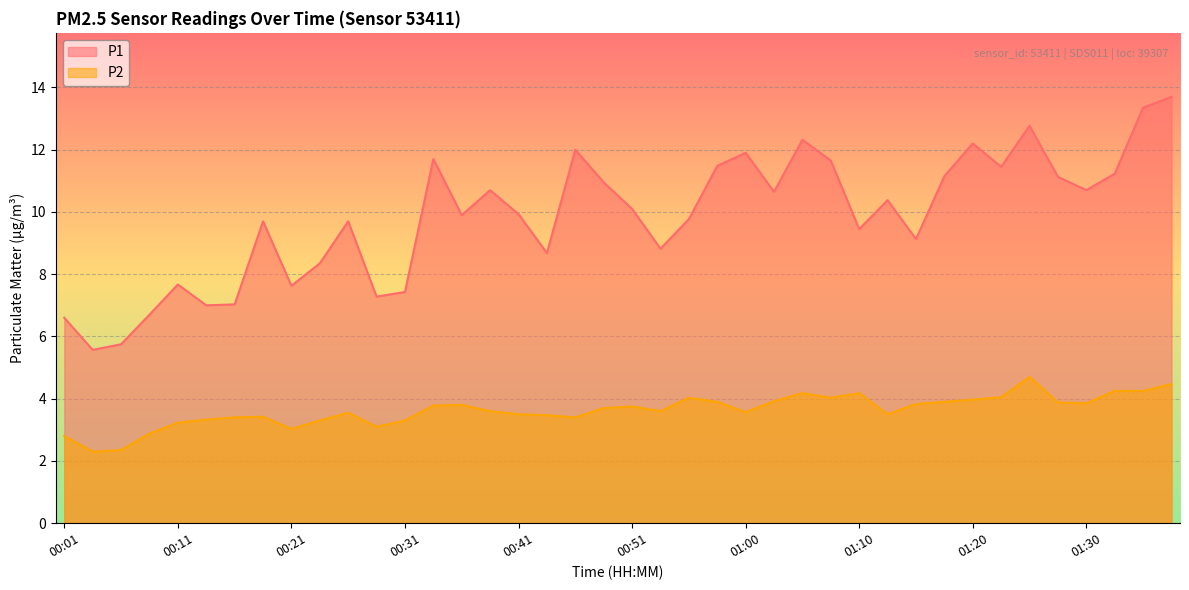

What are all the series names shown in the legend?

P1, P2